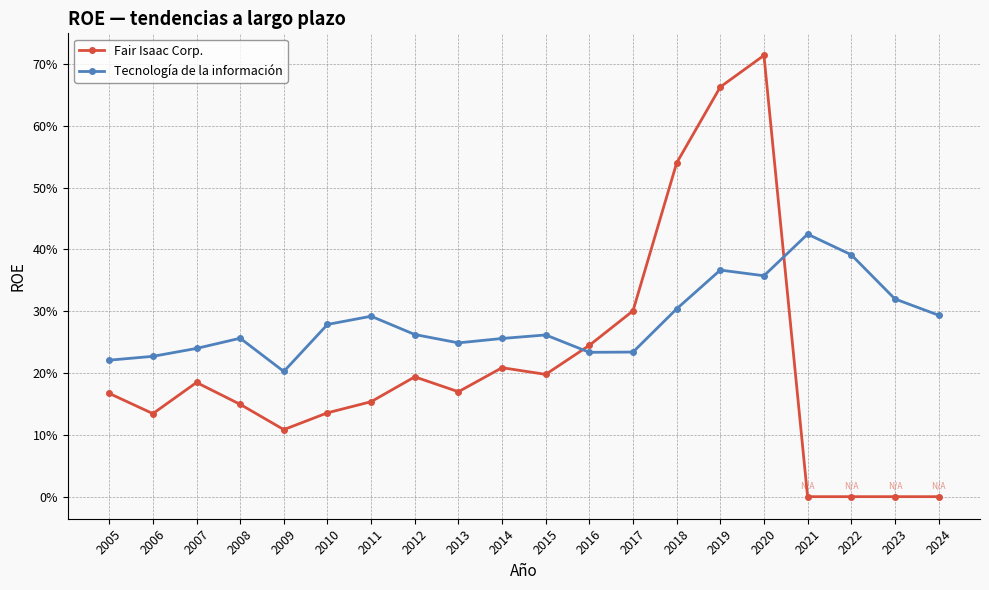

Is this an area chart (filled region under the line)?

No